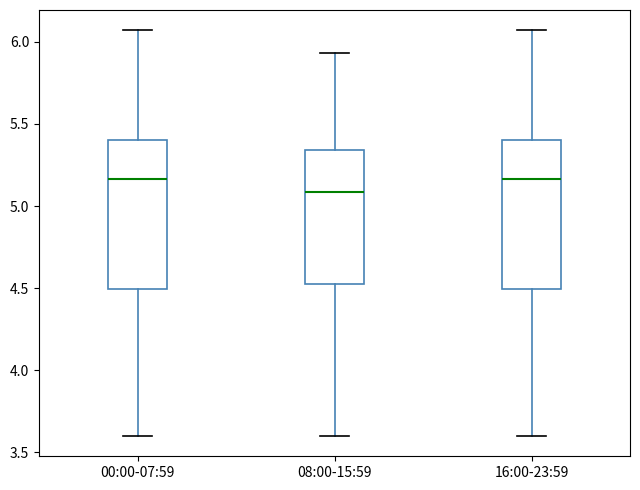

Where does the lower whisker of the box for 08:00-15:59 end on the y-axis? The values are not printed on the chart, so give them approximately, as read against the axis.

3.60